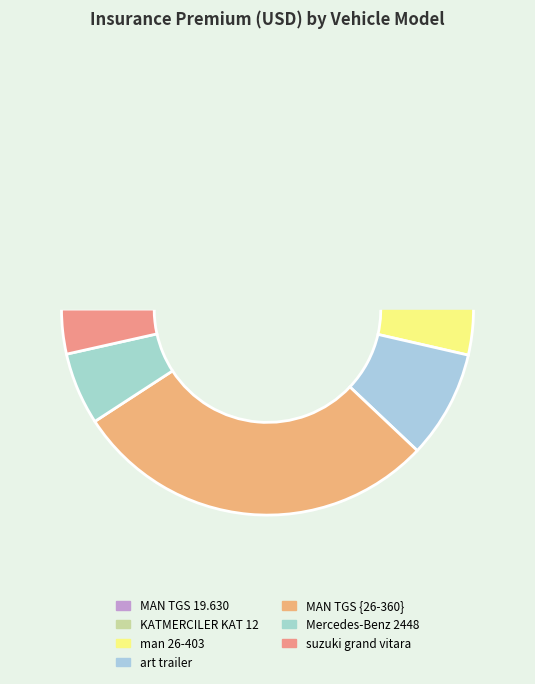

Does MAN TGS 19.630 account for over 50% of the chart?

No